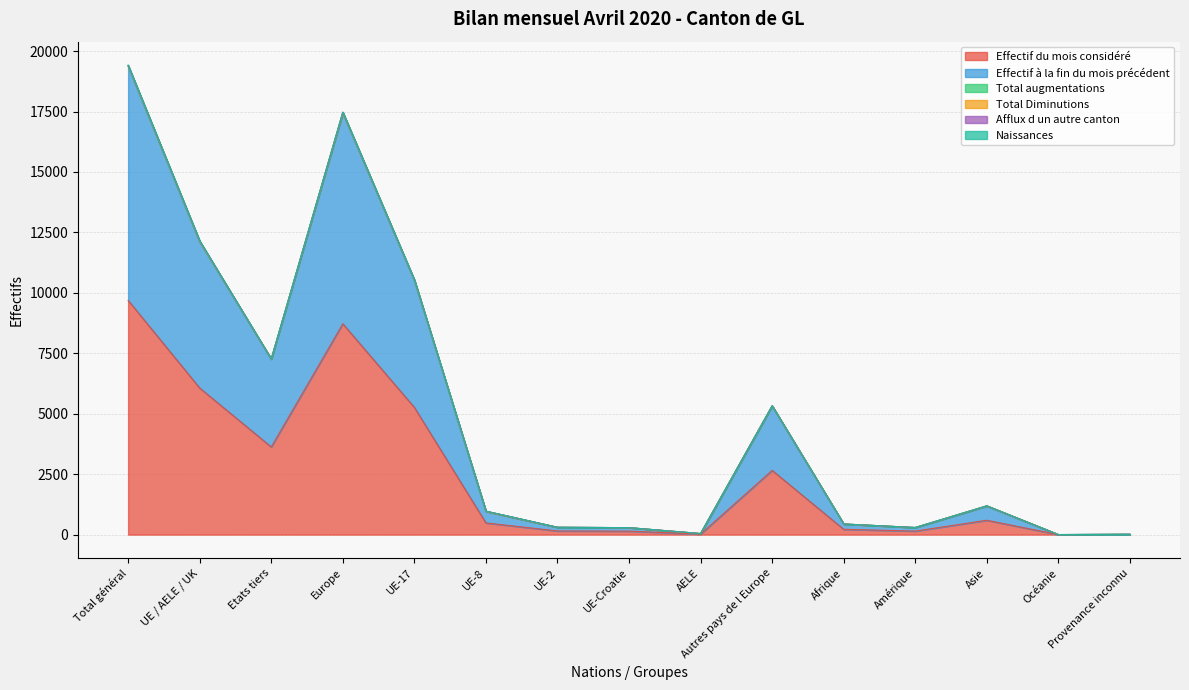

The value of Effectif à la fin du mois précédent at Europe is 17429. True or false?

True